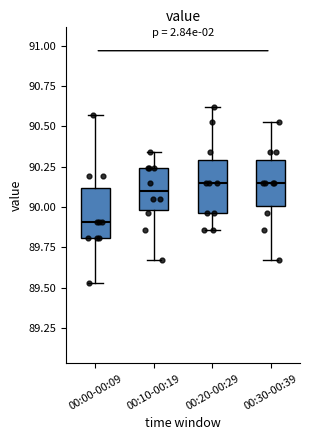

Reading left to right, read every box against the y-axis: the position of its median line, the range the box covers, and the ends of its whiskers. The values are not printed on the chart, so give them approximately, as read against the axis.

00:00-00:09: median 89.90, box 89.80 to 90.10, whiskers 89.55 to 90.55
00:10-00:19: median 90.10, box 90.00 to 90.25, whiskers 89.65 to 90.35
00:20-00:29: median 90.15, box 89.95 to 90.30, whiskers 89.85 to 90.60
00:30-00:39: median 90.15, box 90.00 to 90.30, whiskers 89.65 to 90.55